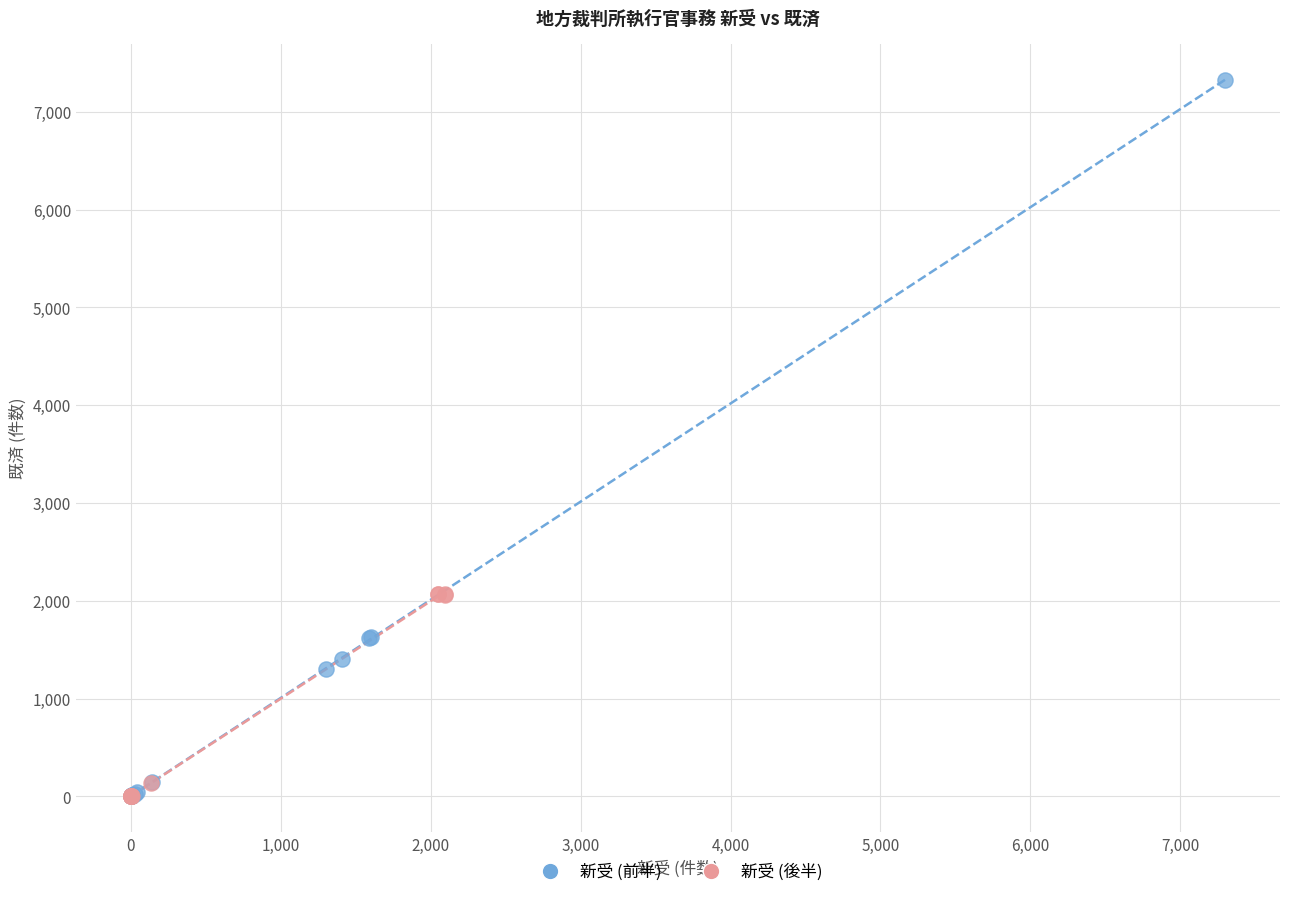

Which series has the widest spread of Y values?

新受 (前半)